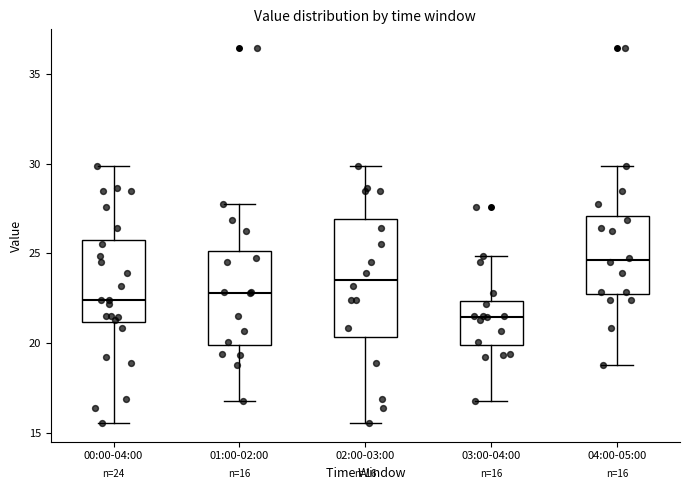

Which box's median line is the highest?

04:00-05:00